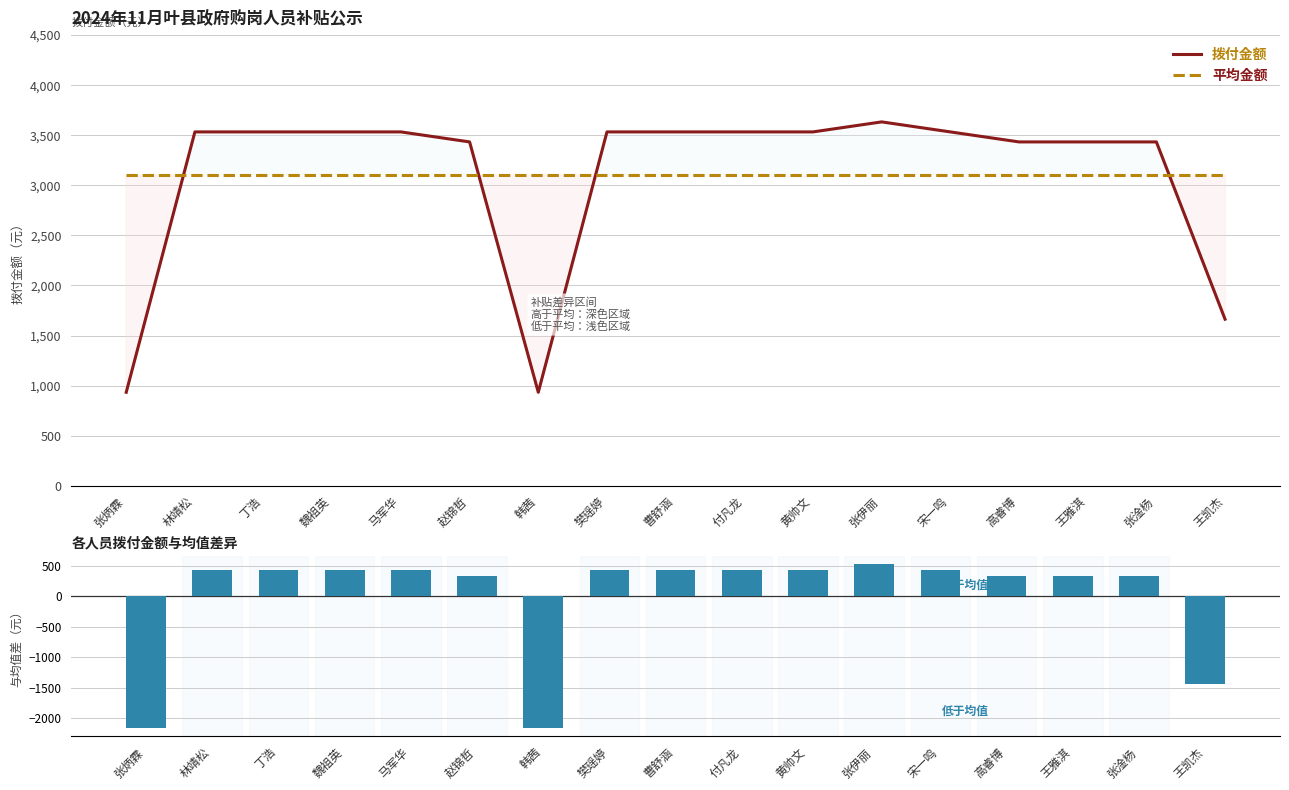

Reading left to right, transcribe all the data shown in this chart.

拨付金额: 933.5	3533.5	3533.5	3533.5	3533.5	3433.5	933.5	3533.5	3533.5	3533.5	3533.5	3633.5	3533.5	3433.5	3433.5	3433.5	1663.2
平均金额: 3099.9	3099.9	3099.9	3099.9	3099.9	3099.9	3099.9	3099.9	3099.9	3099.9	3099.9	3099.9	3099.9	3099.9	3099.9	3099.9	3099.9
与平均值之差: -2166.5	433.5	433.5	433.5	433.5	333.5	-2166.5	433.5	433.5	433.5	433.5	533.5	433.5	333.5	333.5	333.5	-1436.7